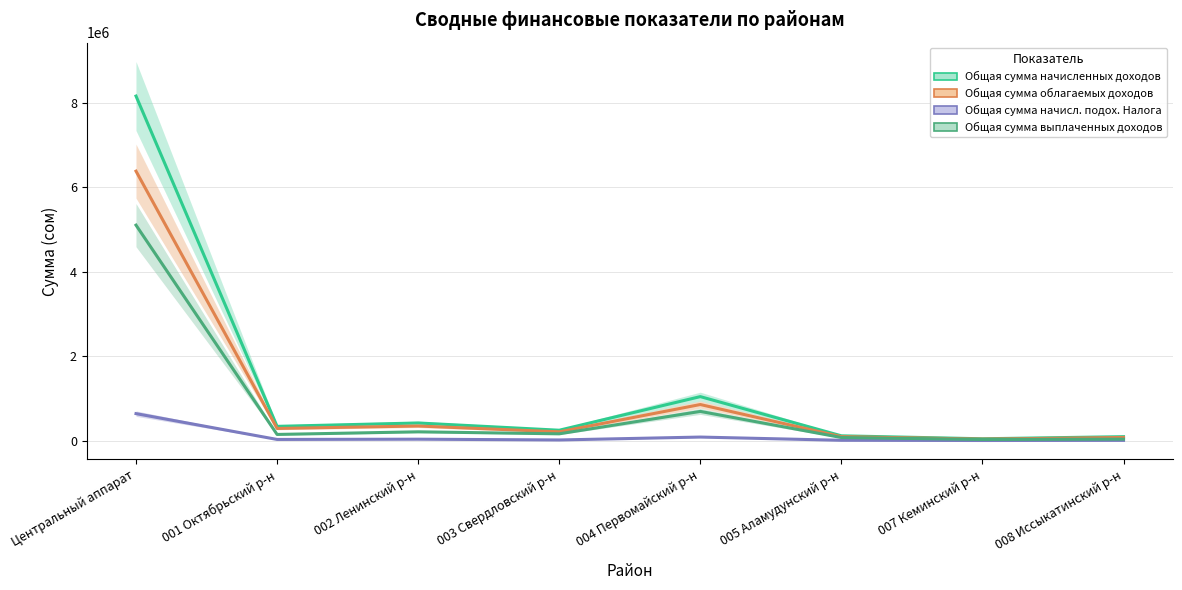

How many interior local peaks does the Общая сумма начисл. подох. Налога series have?

2